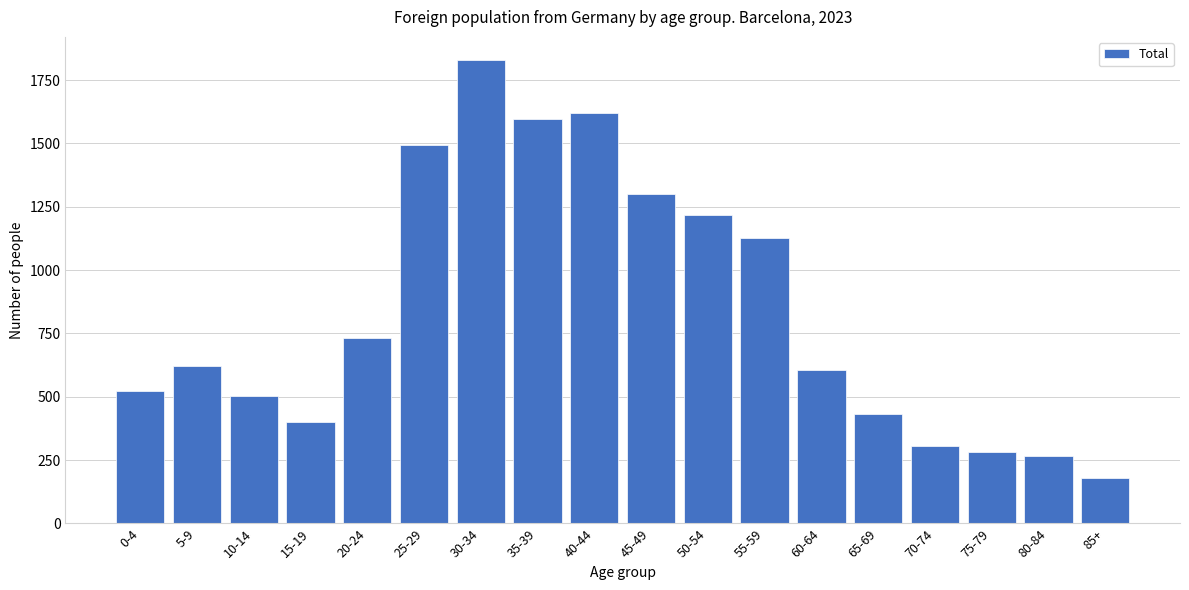

Reading left to right, list all the values displayed in this chart.

522	620	504	399	734	1492	1829	1597	1621	1301	1217	1126	607	433	307	283	266	180